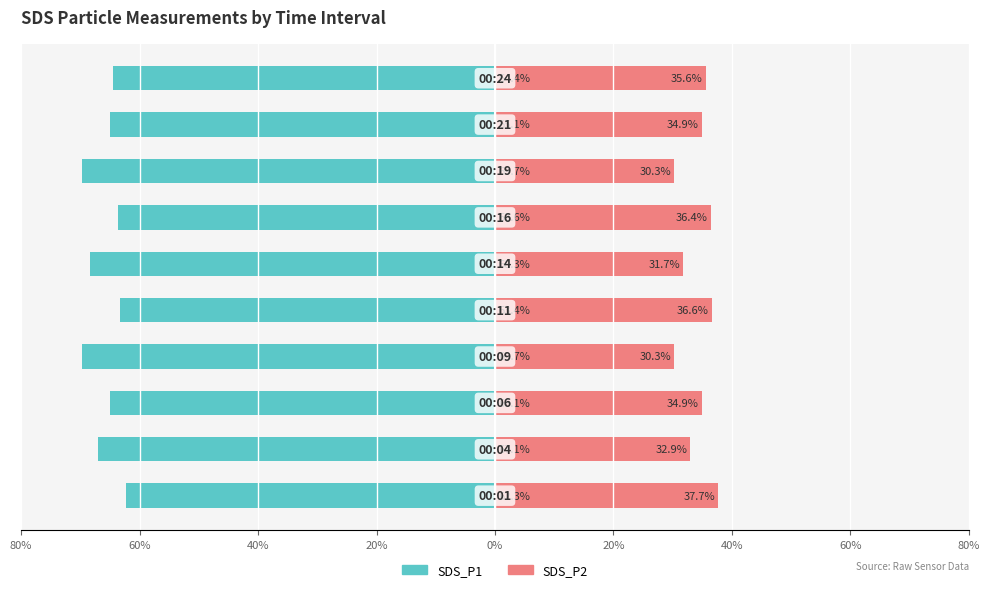

How many groups of bars are there?

10